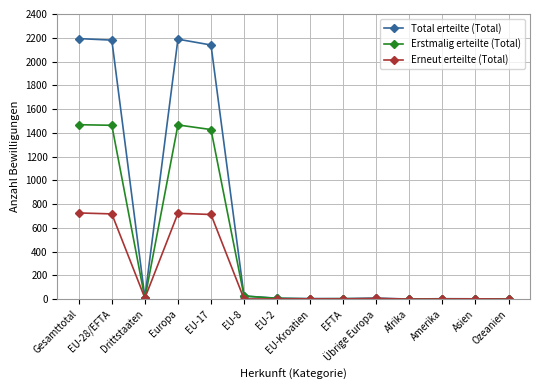

Which series changed the most between Gesamttotal and Drittstaaten?

Total erteilte (Total)